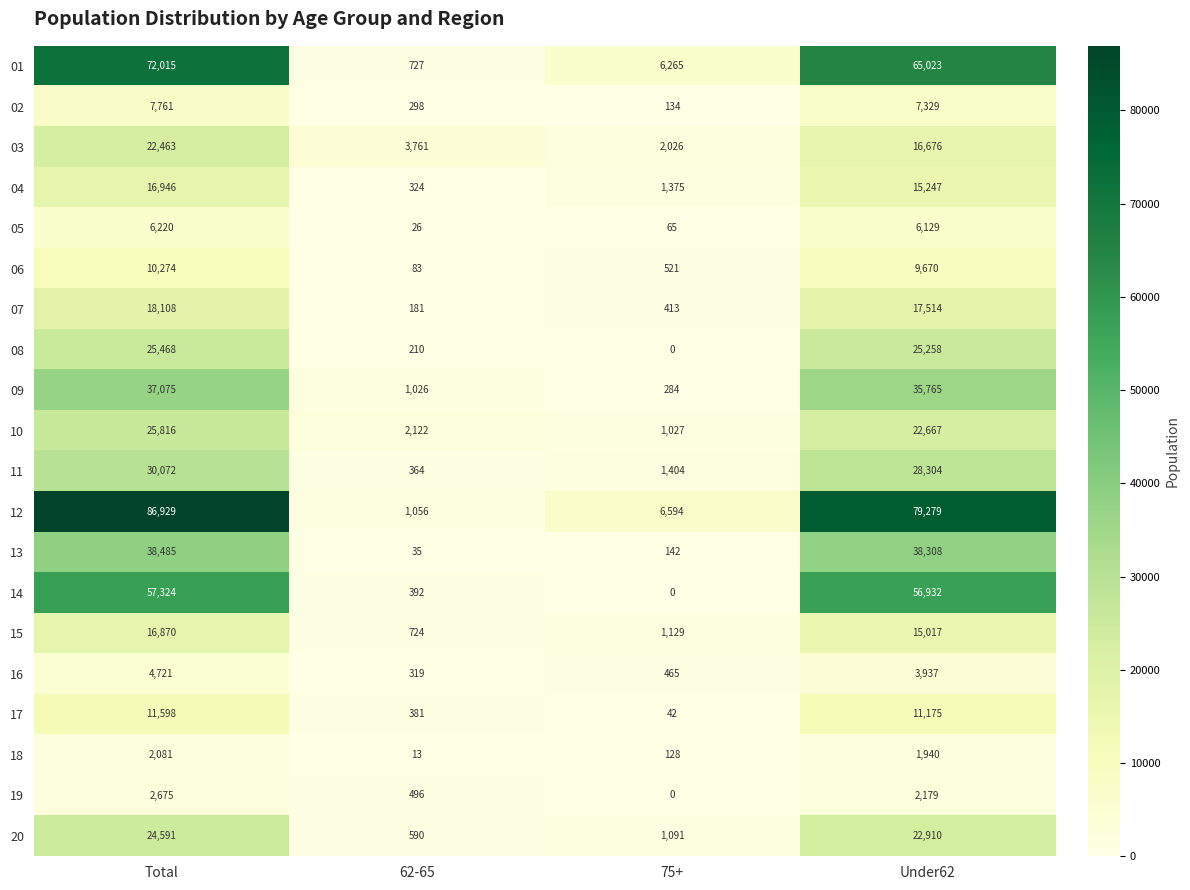

What is the difference between the second highest and minimum values in the 01 series?

64296